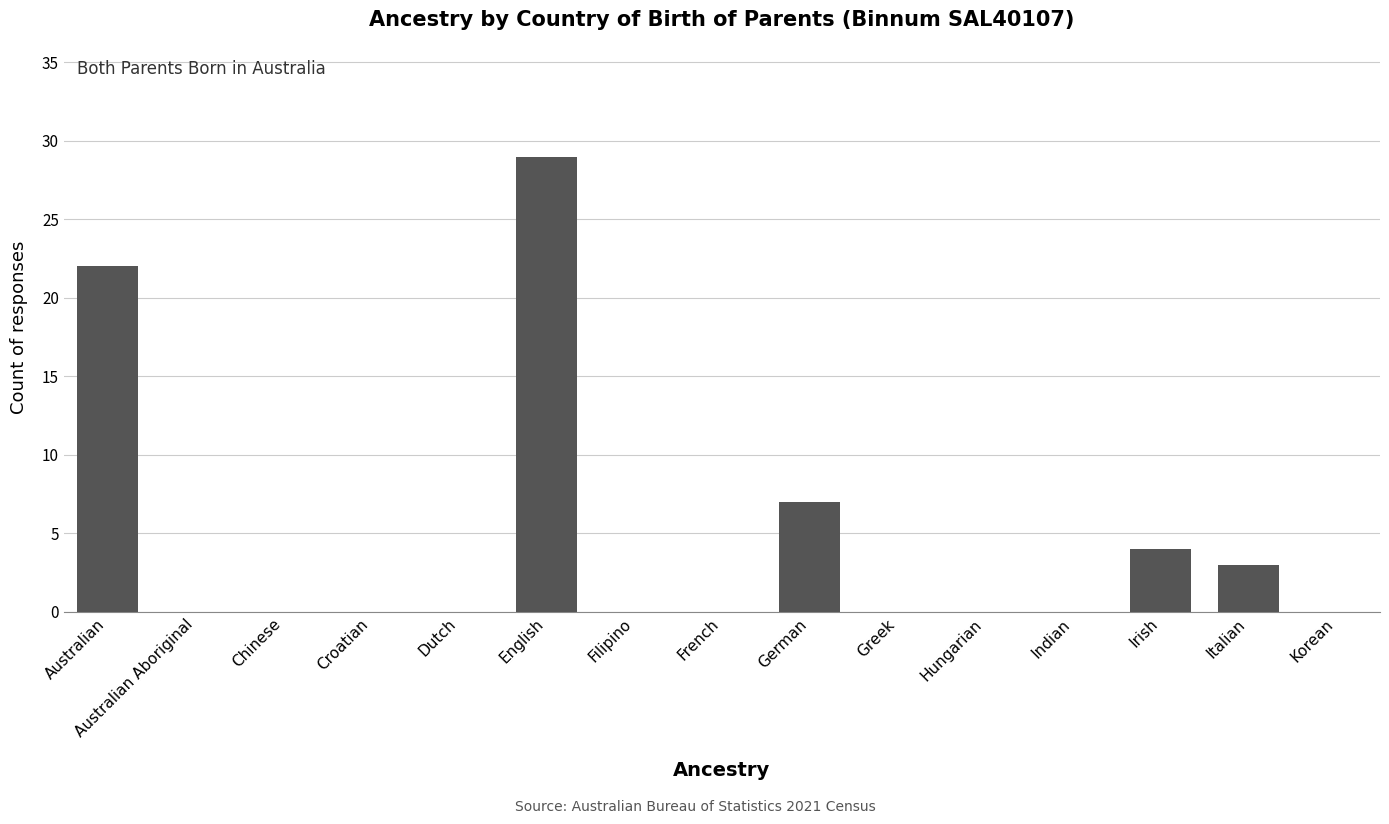

What is the maximum value shown in the chart?

29